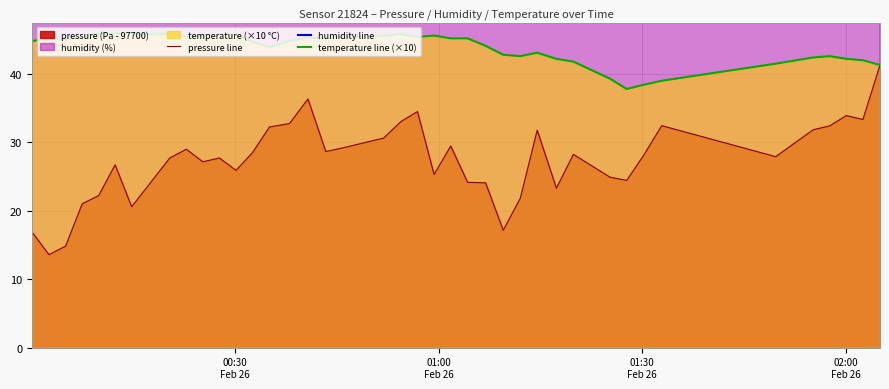

What is the lowest value of the temperature line (×10) series?

37.8